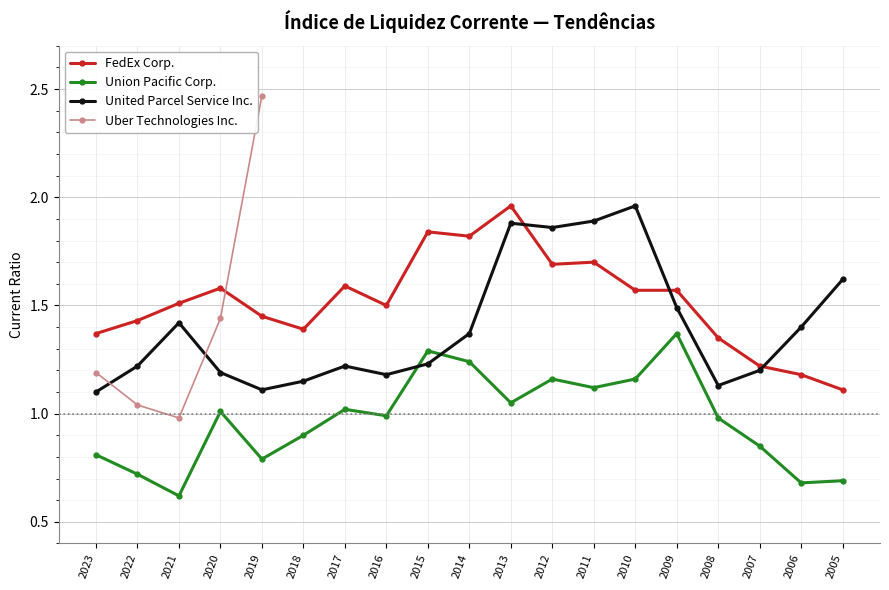

How many series are shown in this chart?

4